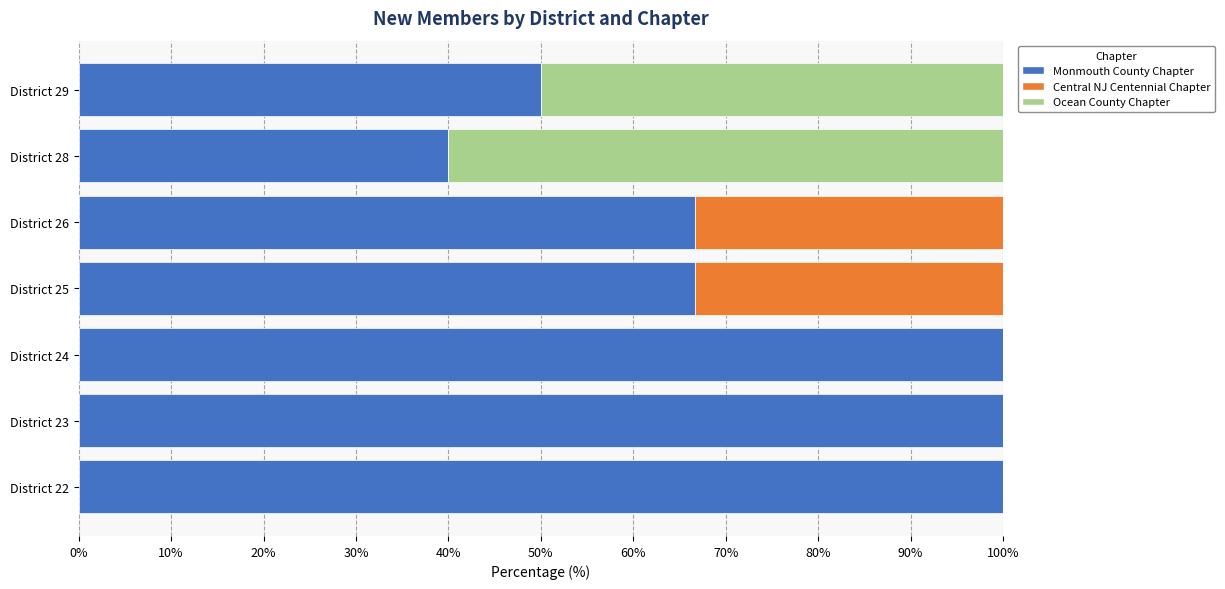

What is the sum of all Monmouth County Chapter values?

523.3